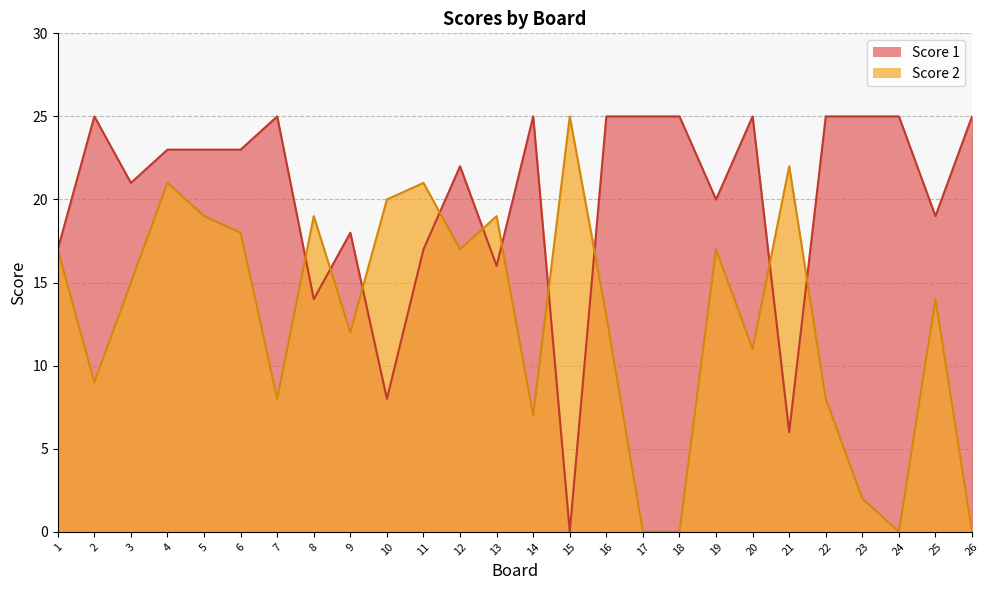

Is the value of Score 1 at 12 greater than the value of Score 2 at 10?

Yes